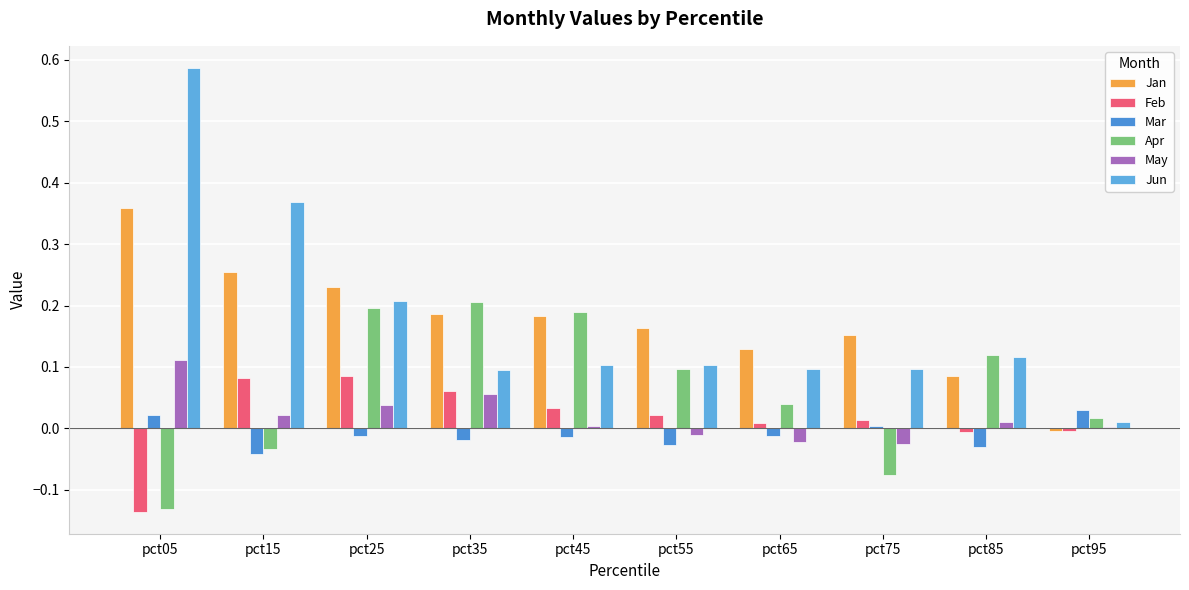

What is the difference between the highest and lowest values at pct35?

0.2